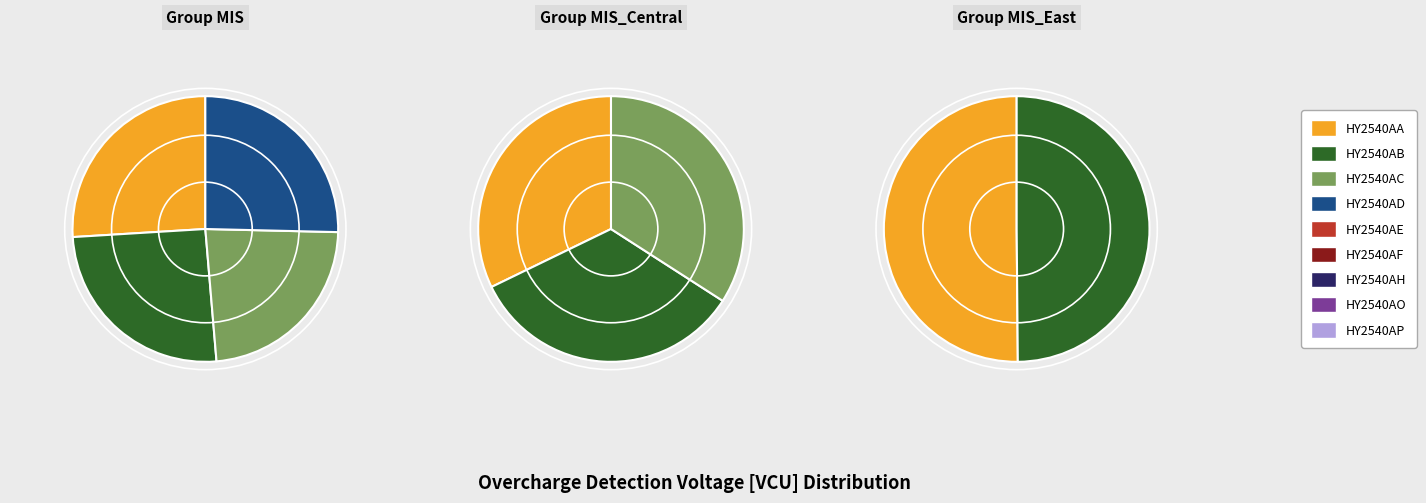

What is the ratio of the value at HY2540AP to the value at HY2540AH?

1.0